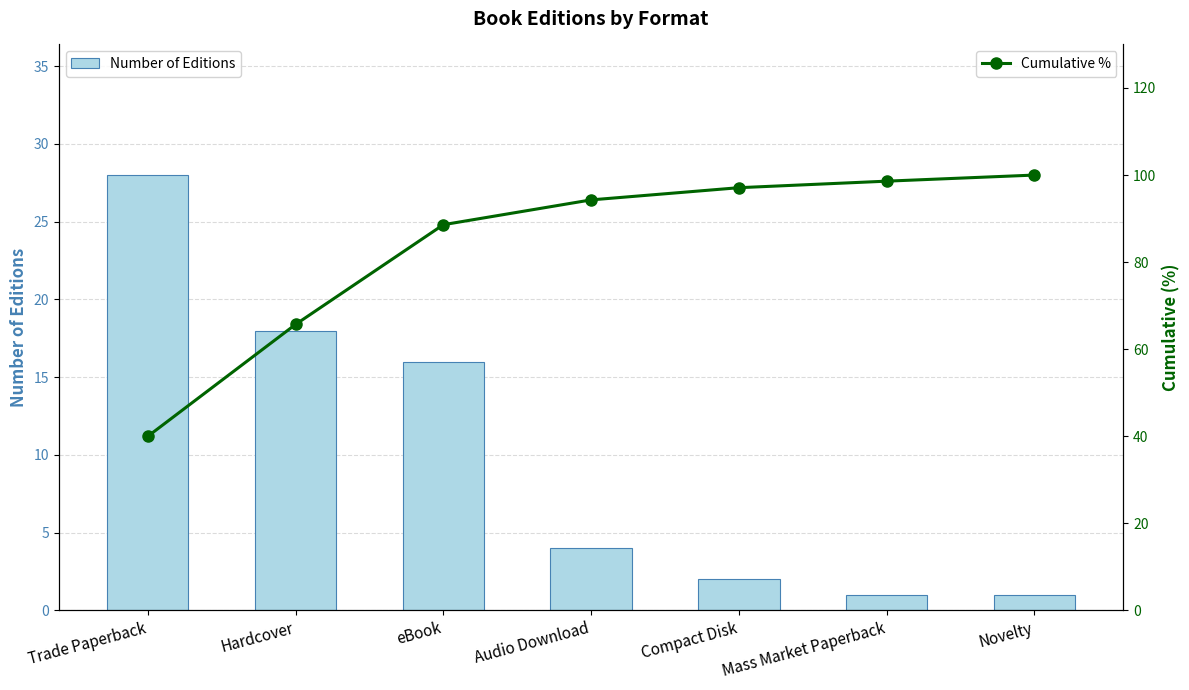

What is the spread (max minus min) of values at Mass Market Paperback?

97.6